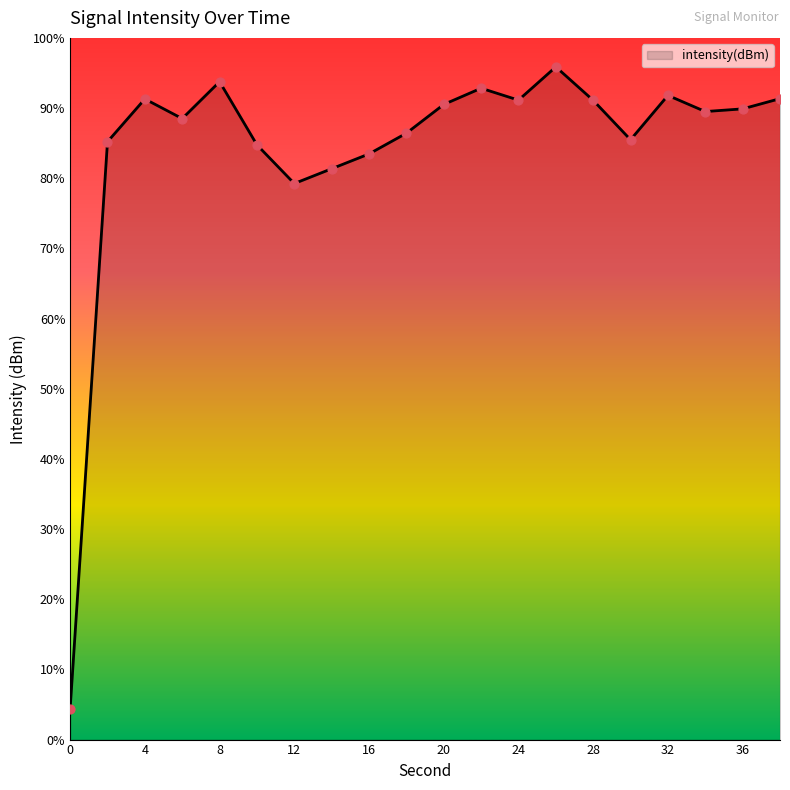

What is the change in value from 2 to 16?

-1.8